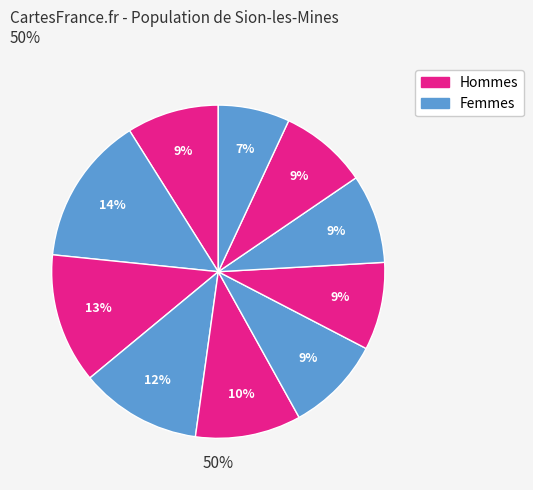

Is there a majority slice in this chart?

No